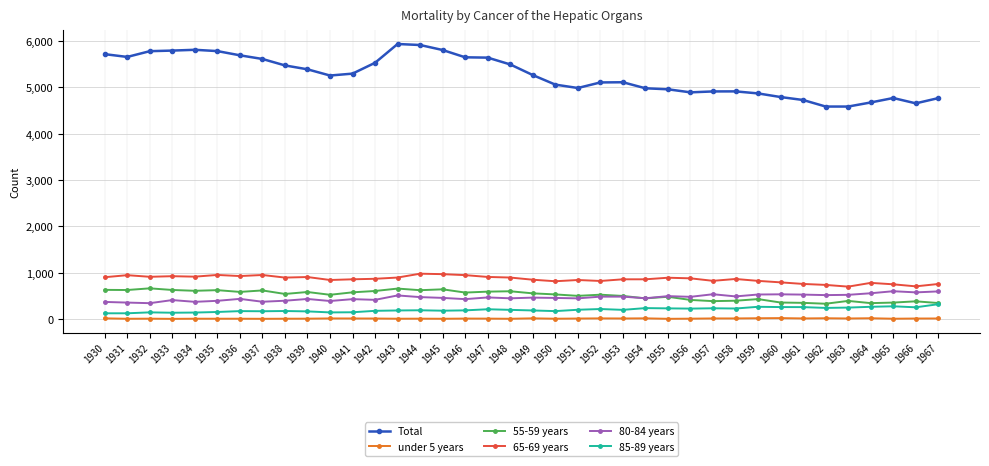

True or false: 85-89 years and 65-69 years intersect in this chart.

False